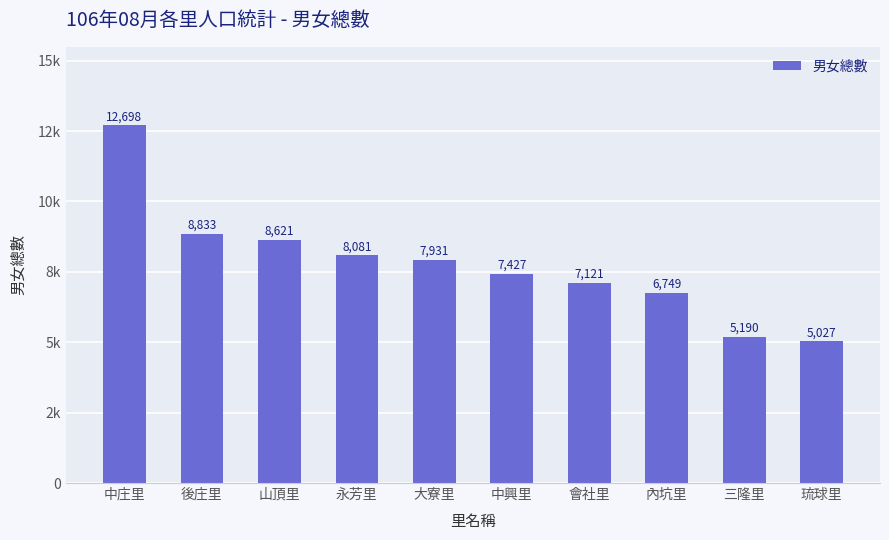

At which label does the data first exceed 7931?

中庄里